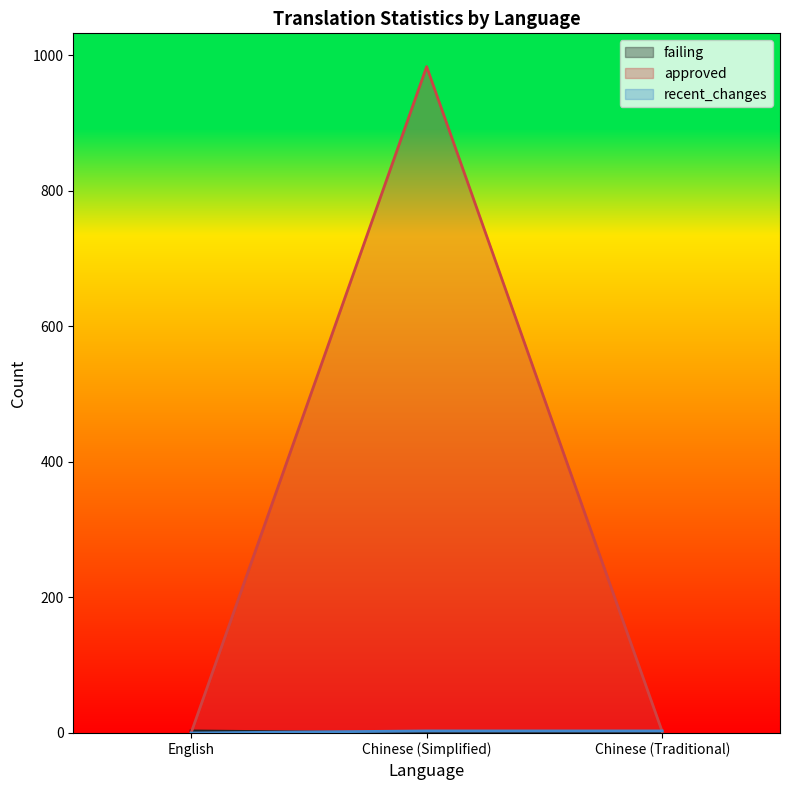

What is the sum of all recent_changes values?

6